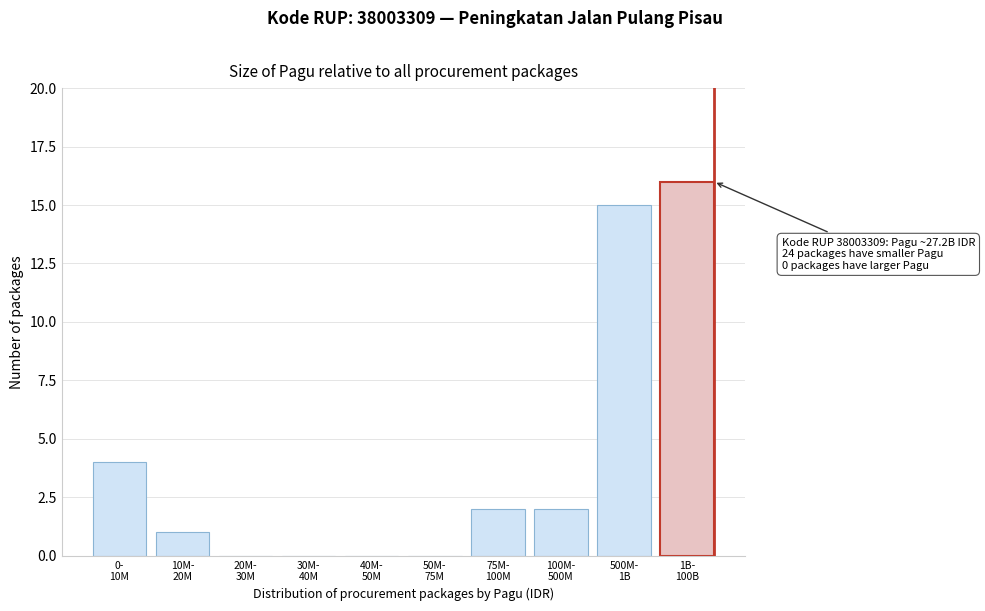

What is the maximum value shown in the chart?

16